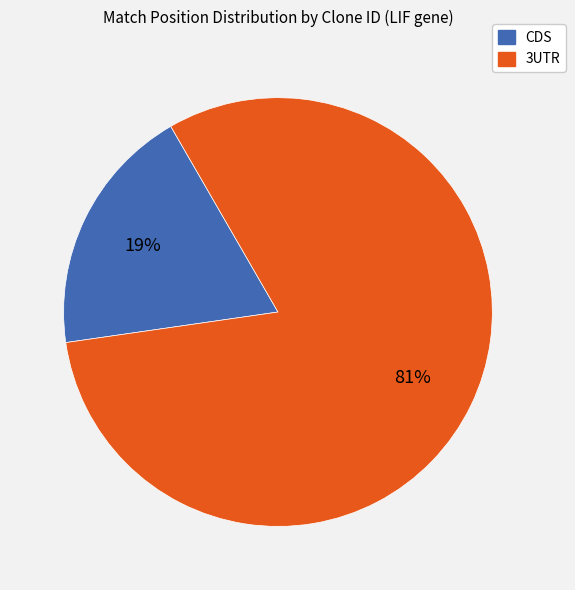

To the nearest percent, what is the difference between the largest and smallest slice percentages?

62%